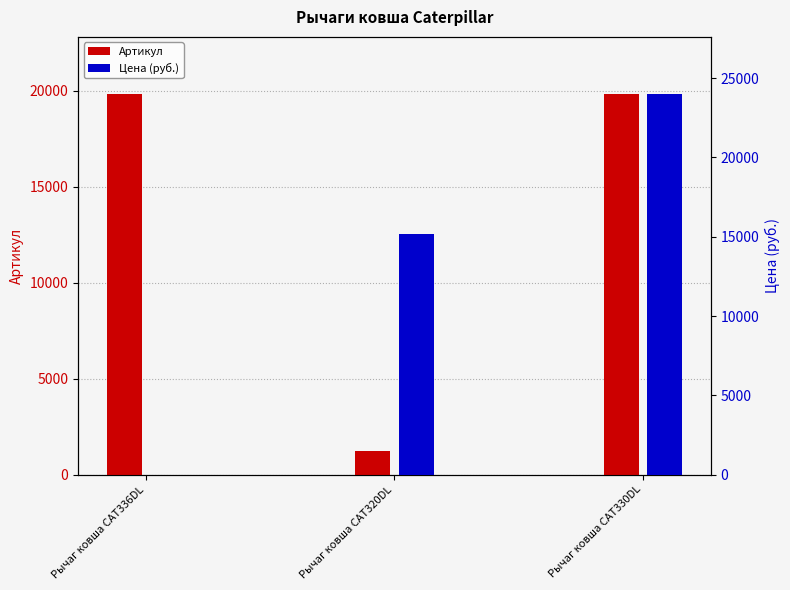

At how many categories does at least one series exceed 14601?

3